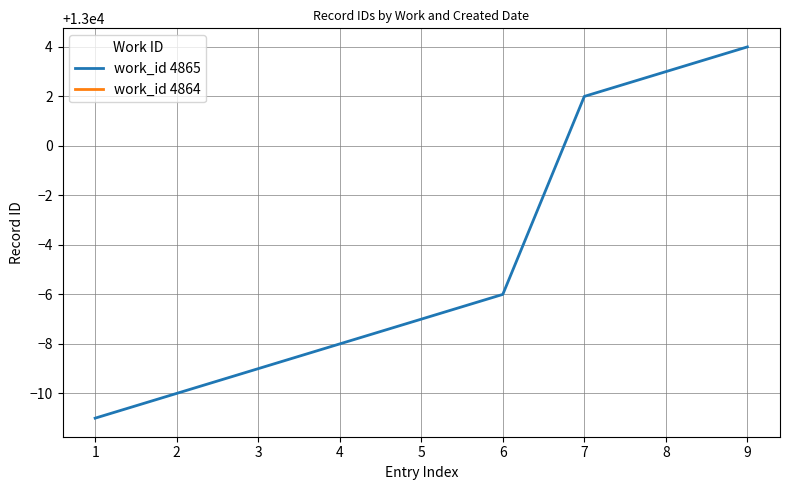

The value of work_id 4865 at 6 is 19015. True or false?

False